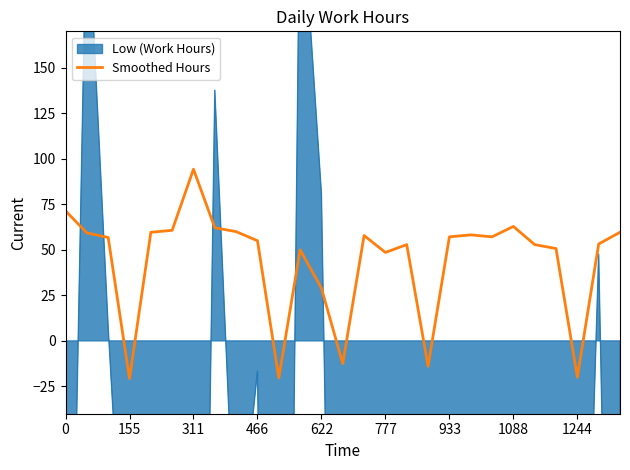

Where is Smoothed Hours nearest to the value 36?

622